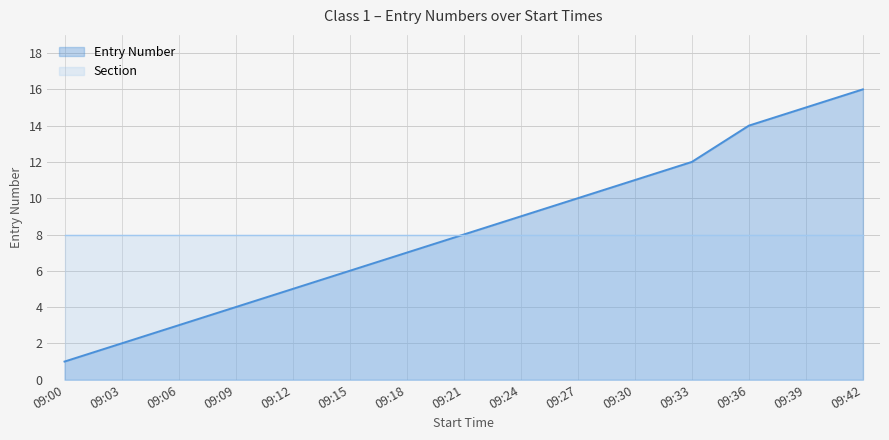

List the labels in order of value, smallest first.

09:00, 09:03, 09:06, 09:09, 09:12, 09:15, 09:18, 09:21, 09:24, 09:27, 09:30, 09:33, 09:36, 09:39, 09:42